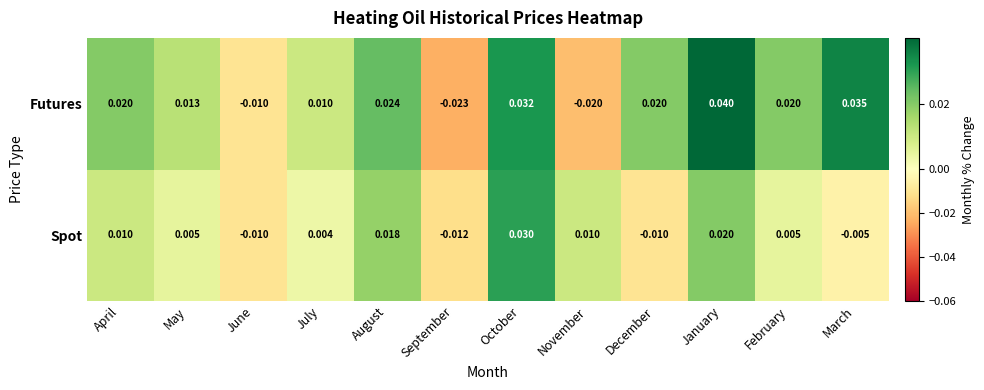

How many data points does each series have?

12